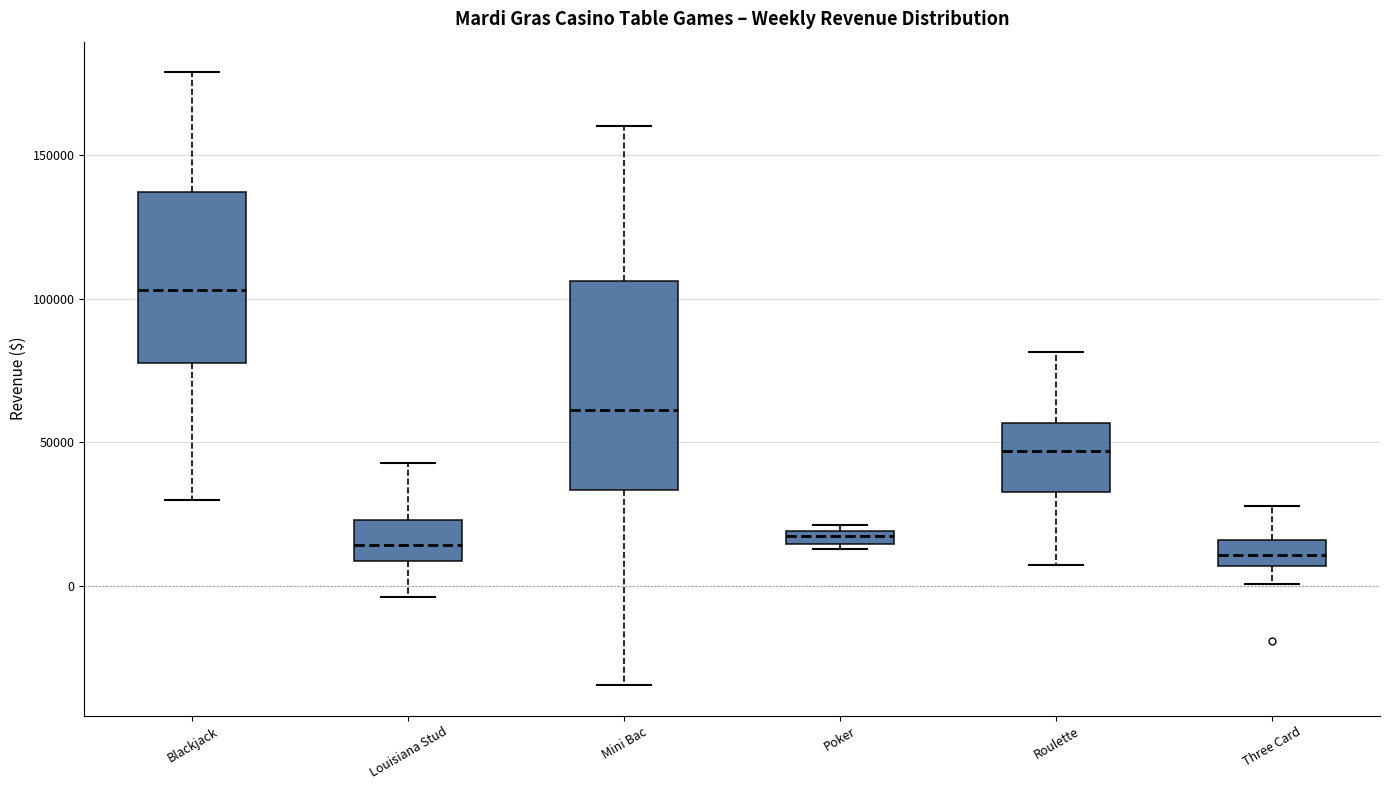

Which box is the tallest, from its lower edge to its upper edge?

Mini Bac